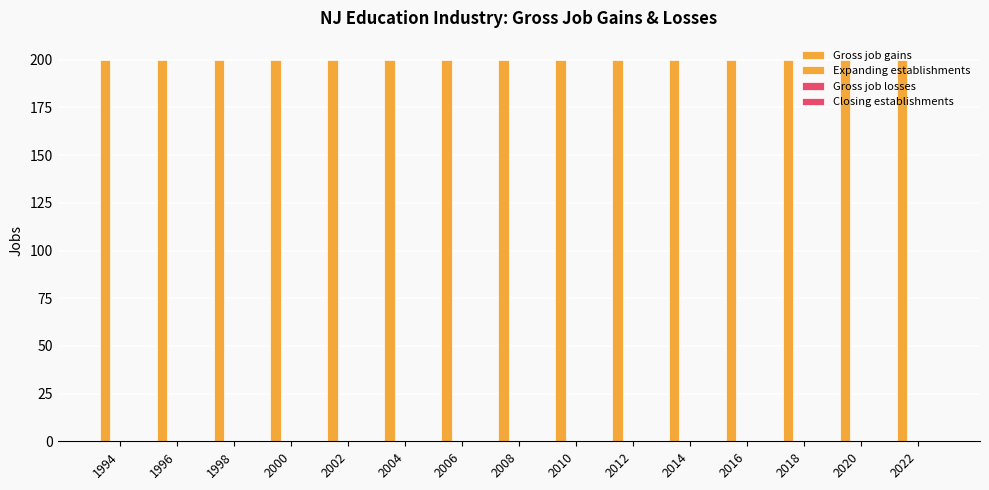

What is the highest value of the Gross job gains series?

200